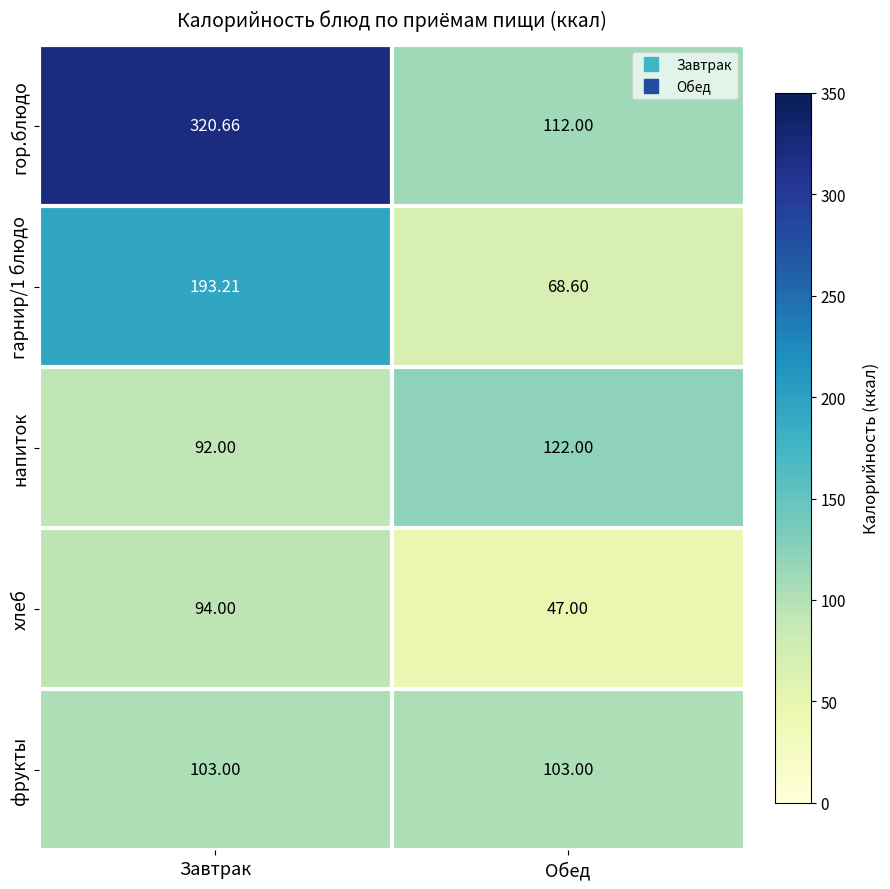

List the labels in order of напиток value, smallest first.

Завтрак, Обед